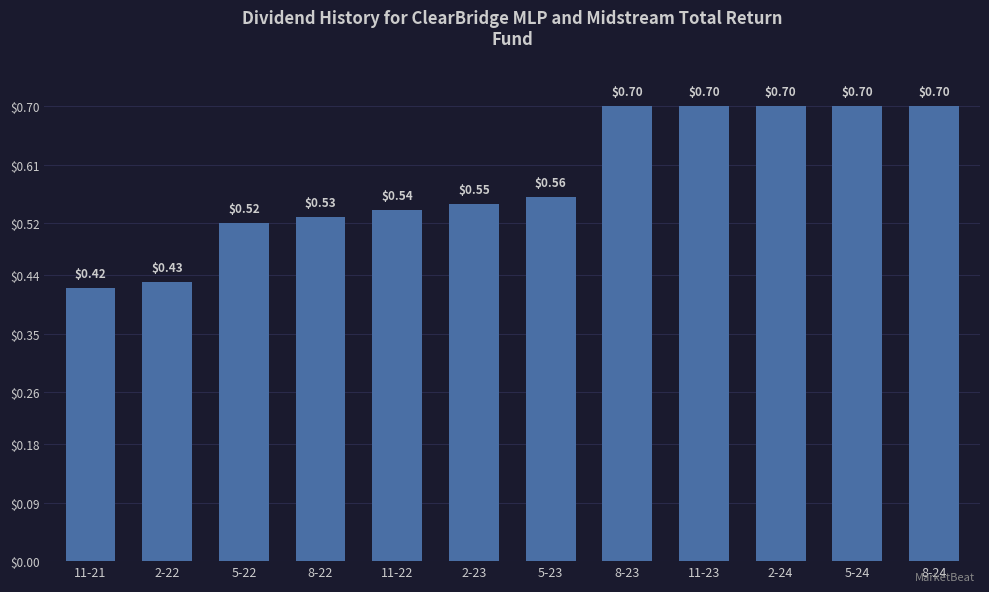

What is the maximum value shown in the chart?

0.7